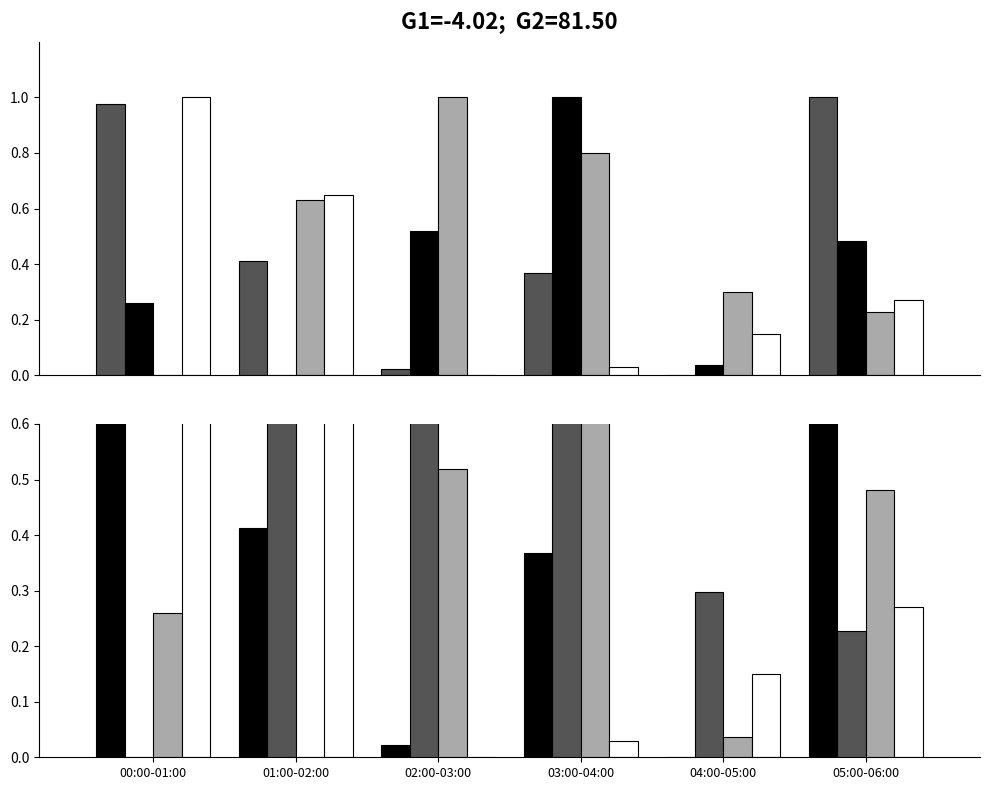

What is the total value across all series at 04:00-05:00?

0.5